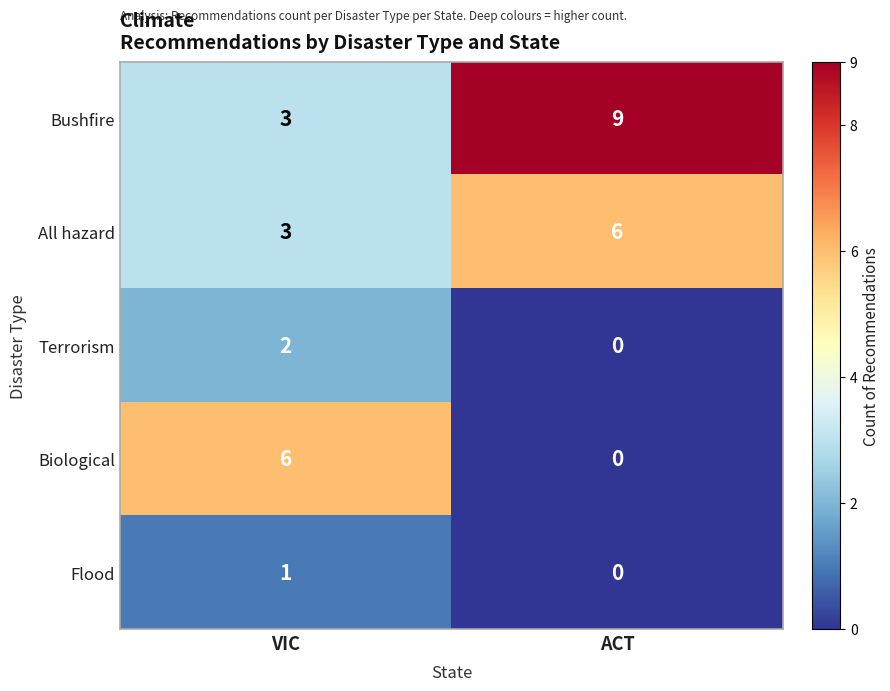

What is the sum of the All hazard values at VIC and ACT?

9